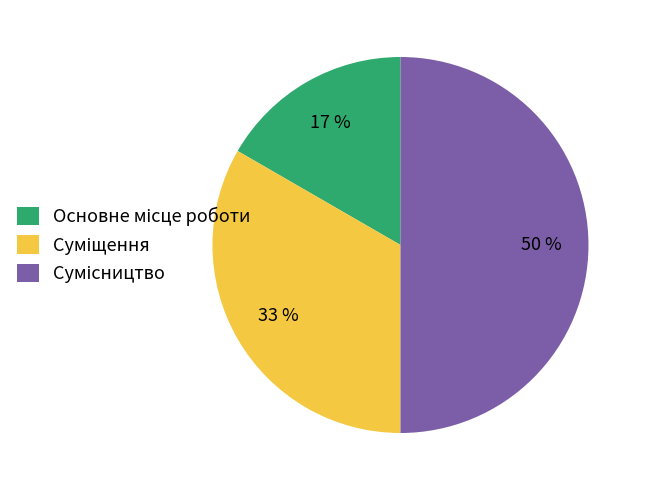

To the nearest percent, what is the difference between the largest and smallest slice percentages?

33%